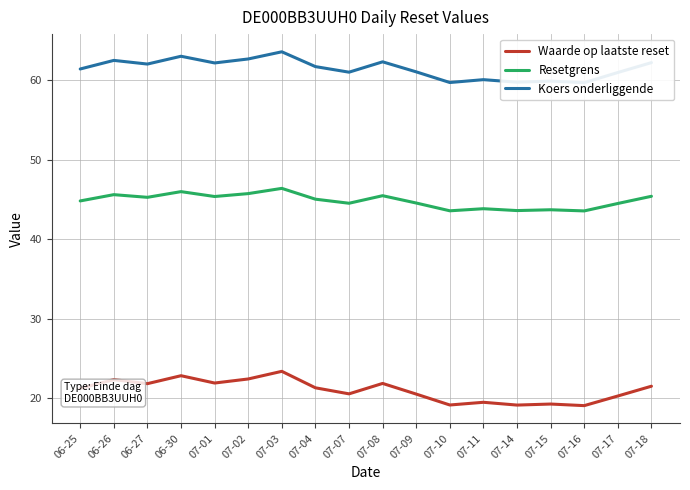

Where does the Koers onderliggende series first go above 61?

06-25